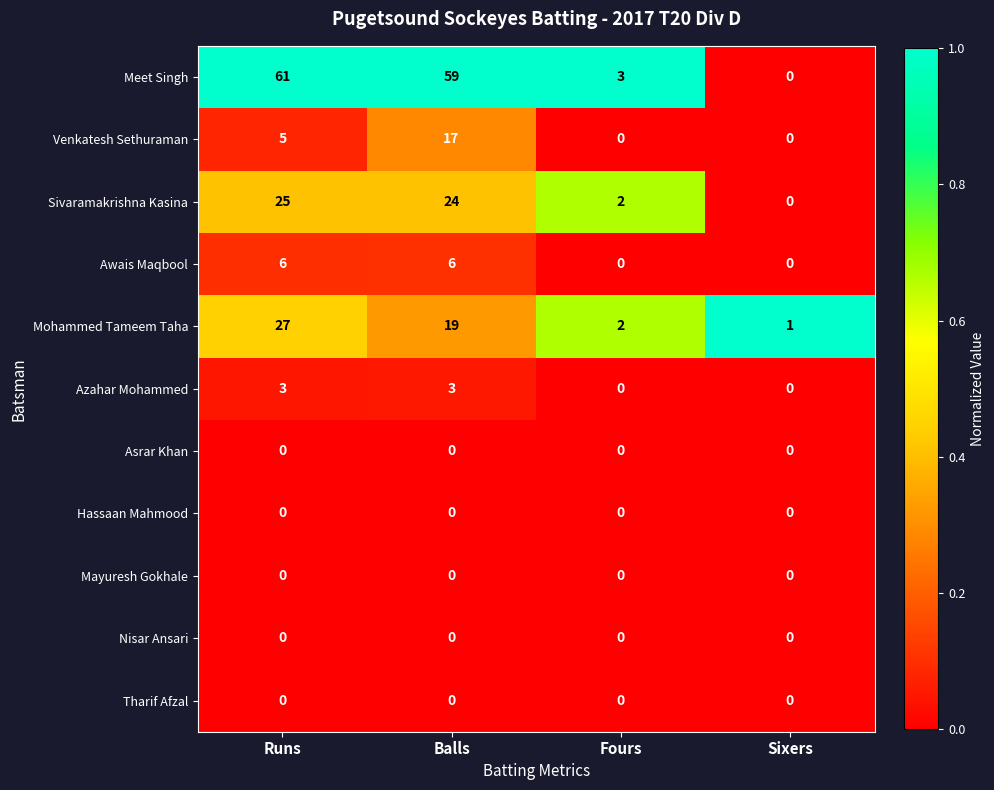

What is the greatest value displayed?

61